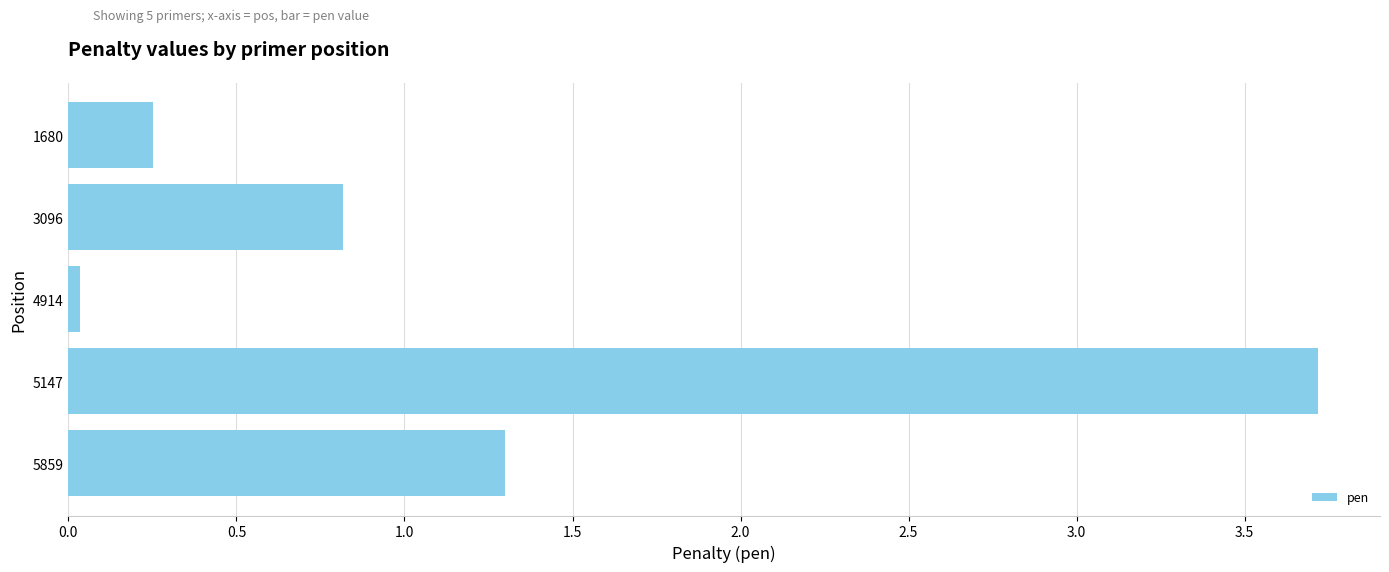

The value at 4914 is 0.0. True or false?

True